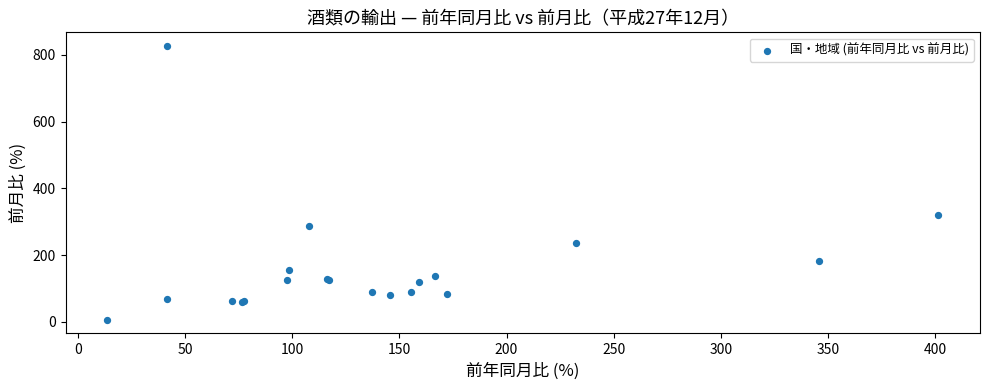

What Y value in the scatter plot is closest to 416?

321.6